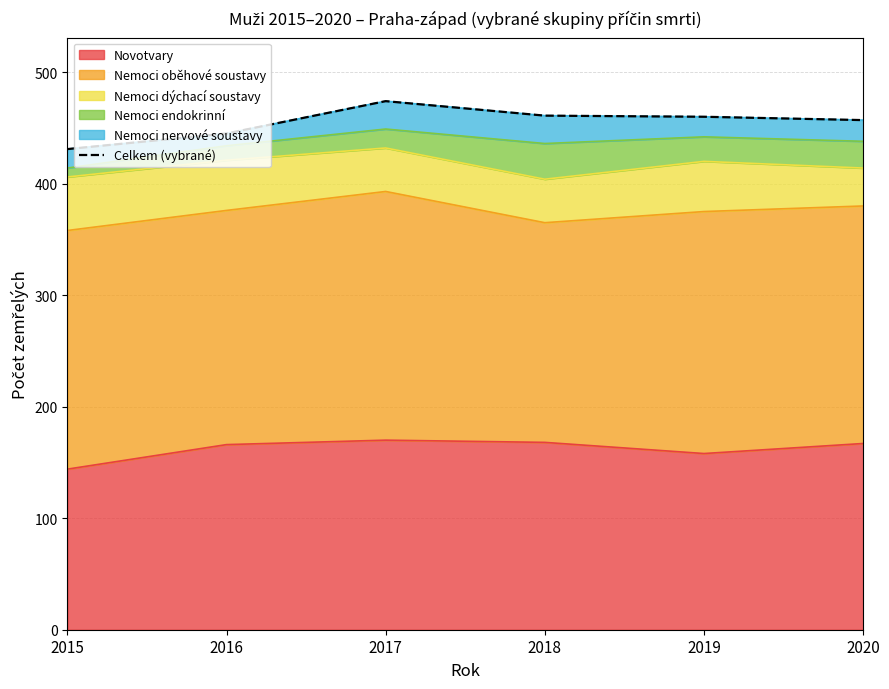

Reading left to right, what are all the values shown in this chart?

431	445	474	461	460	457